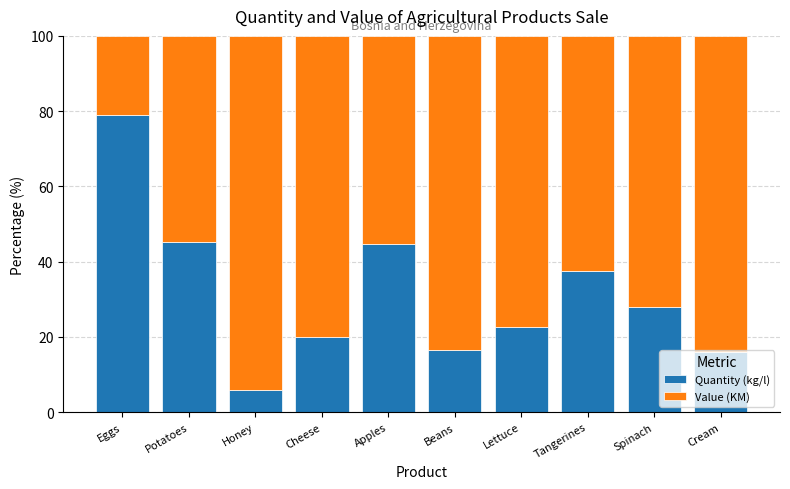

The Quantity (kg/l) series shows 5.8 at Honey. True or false?

True